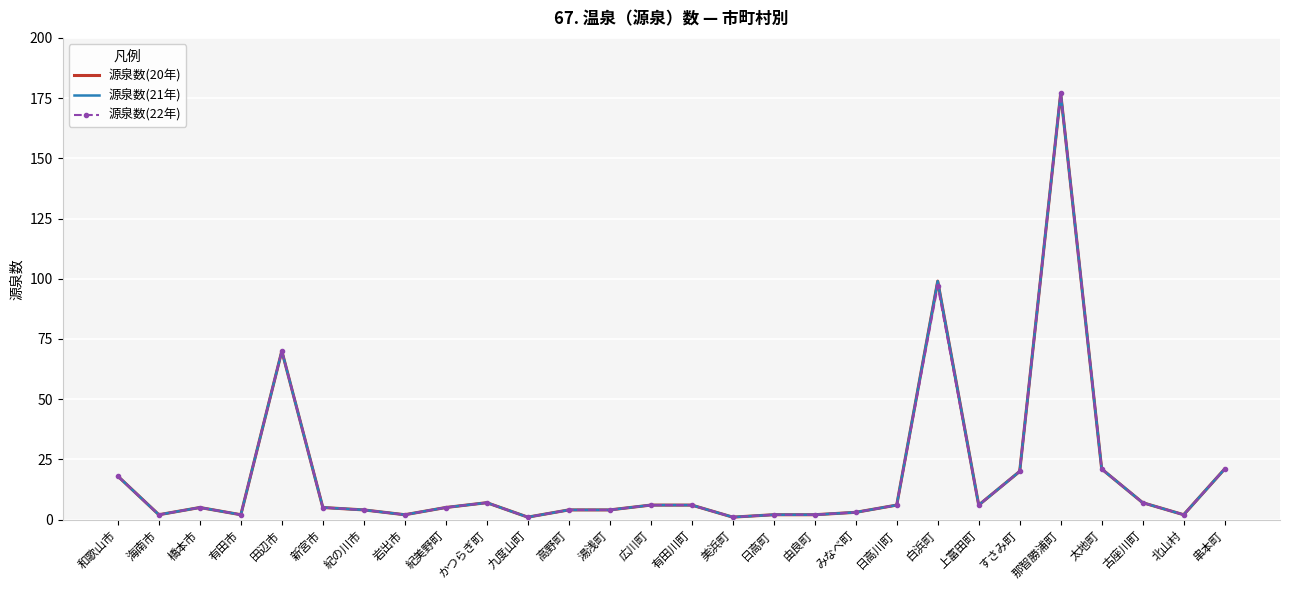

What is the average value of the 源泉数(22年) series?

18